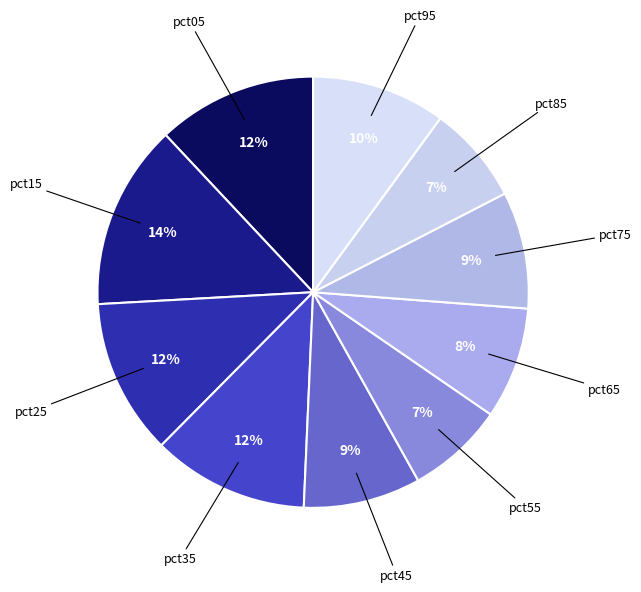

Which category has the biggest portion of the pie?

pct15